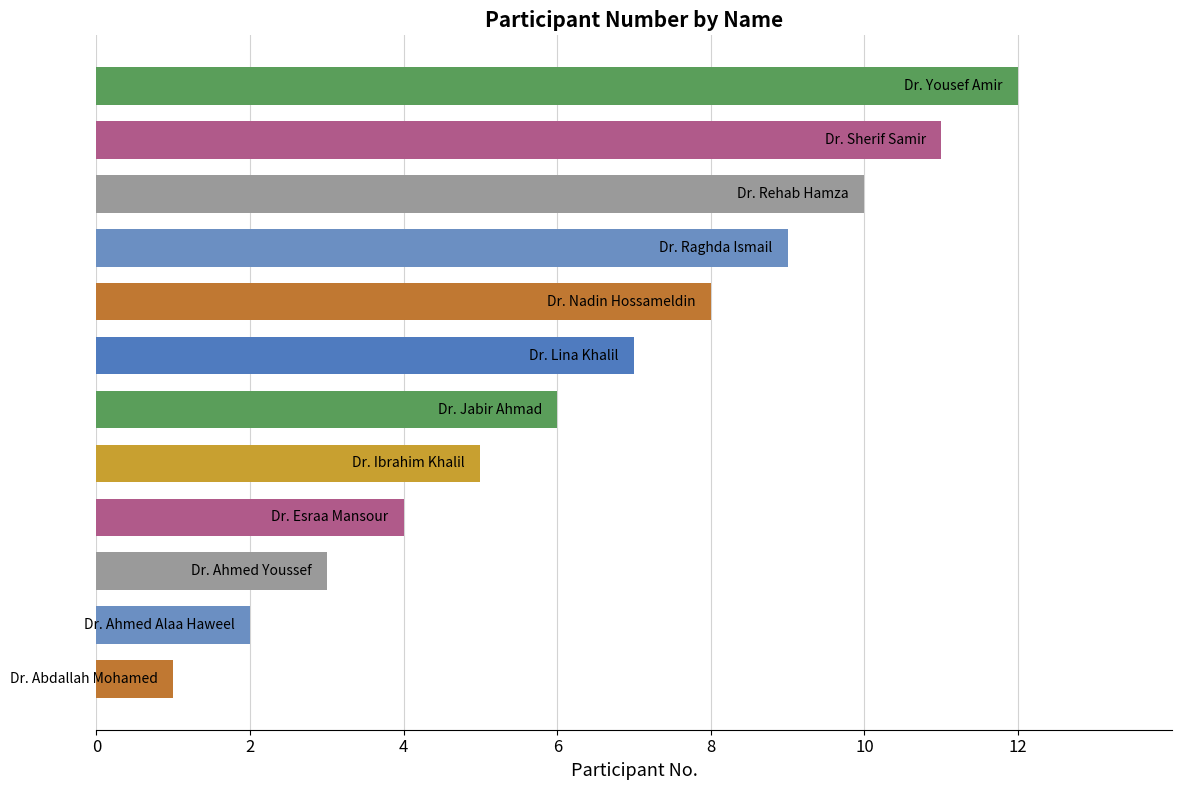

What is the greatest value displayed?

12